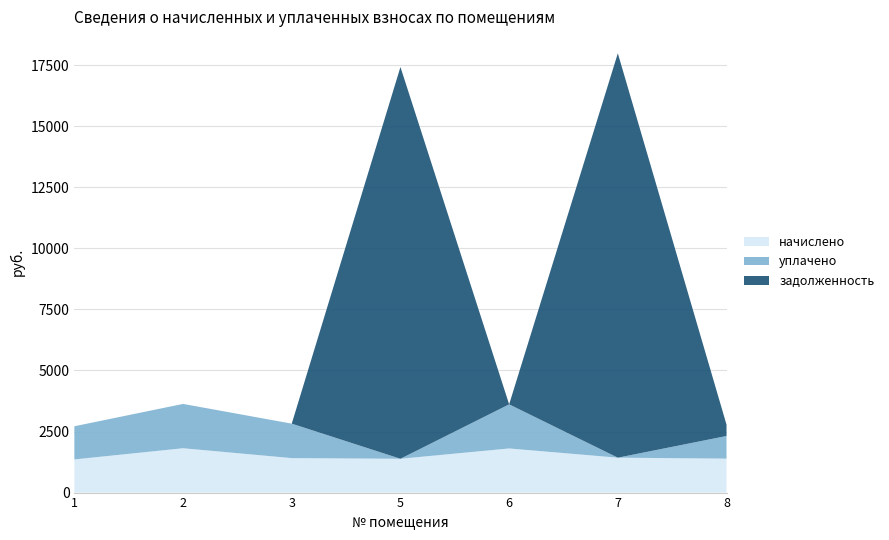

Reading left to right, transcribe all the data shown in this chart.

начислено: 1357.3	1814.7	1410.8	1384.0	1805.8	1428.6	1390.0
уплачено: 1357.3	1814.7	1410.8	0.0	1805.8	0.0	926.6
задолженность: 0.0	0.0	0.0	16034.6	0.0	16551.1	463.3